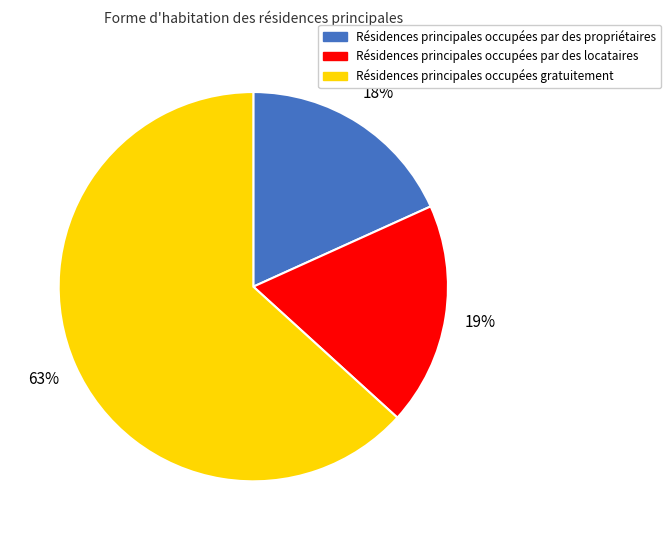

Is there a majority slice in this chart?

Yes